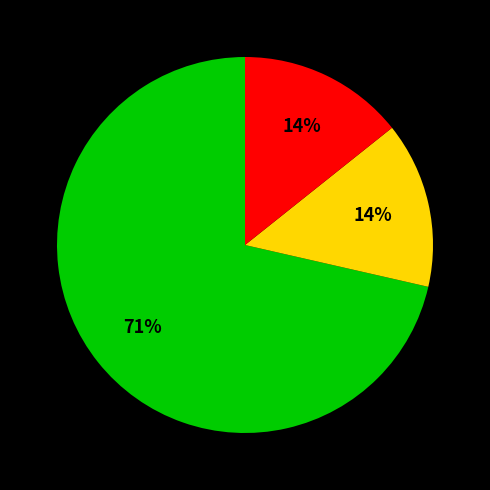

Is there a majority slice in this chart?

Yes